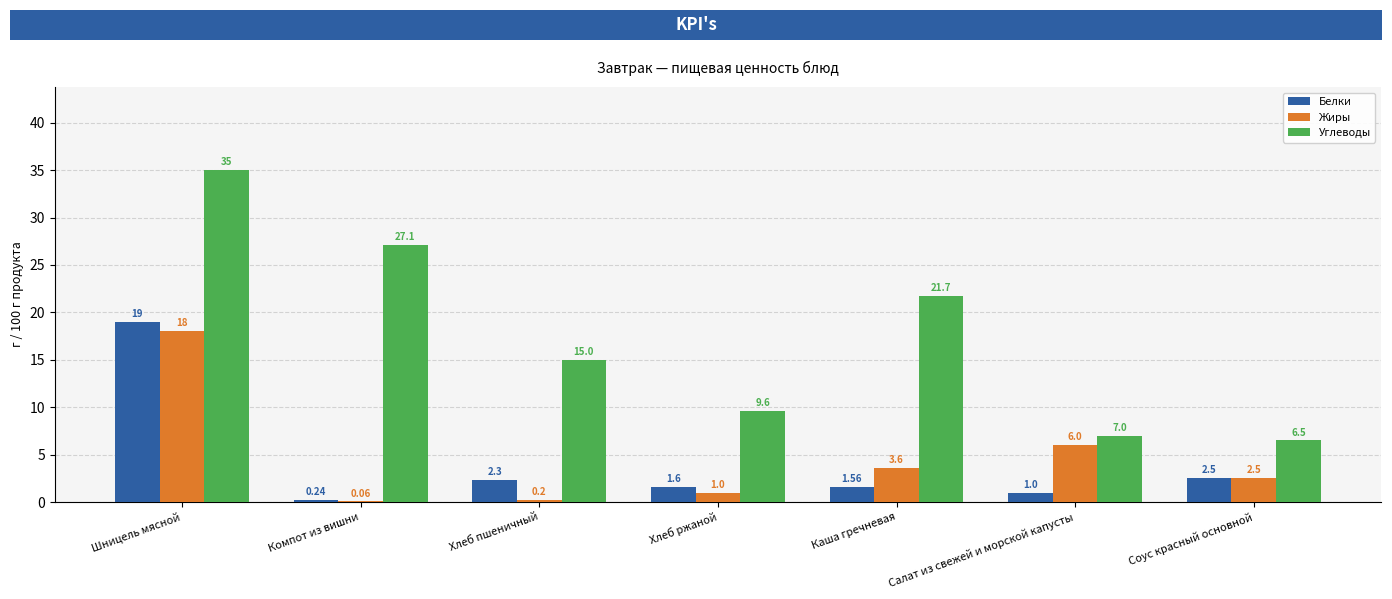

How many data points does each series have?

7